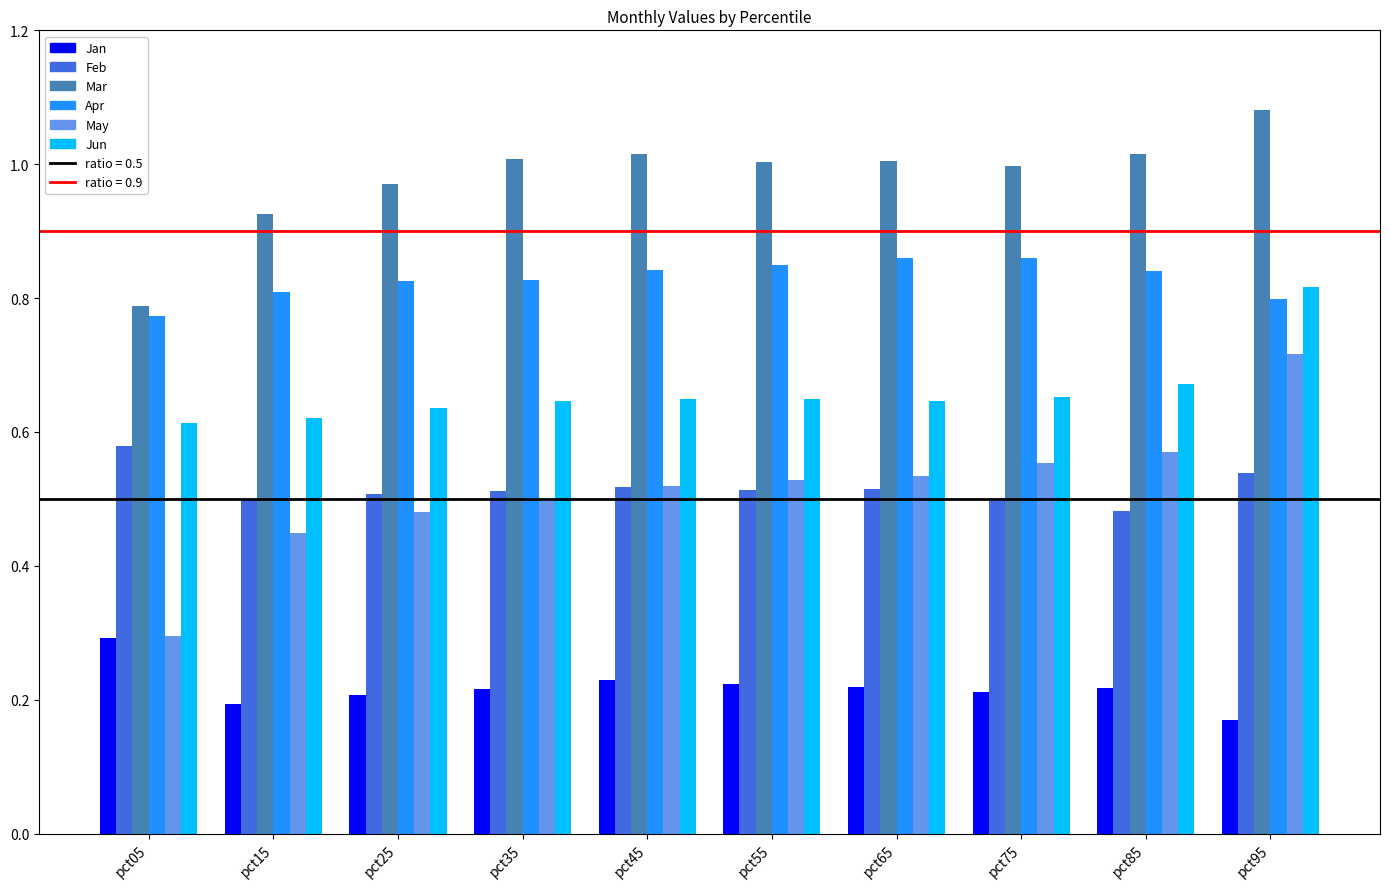

Which series has the widest spread of values?

May